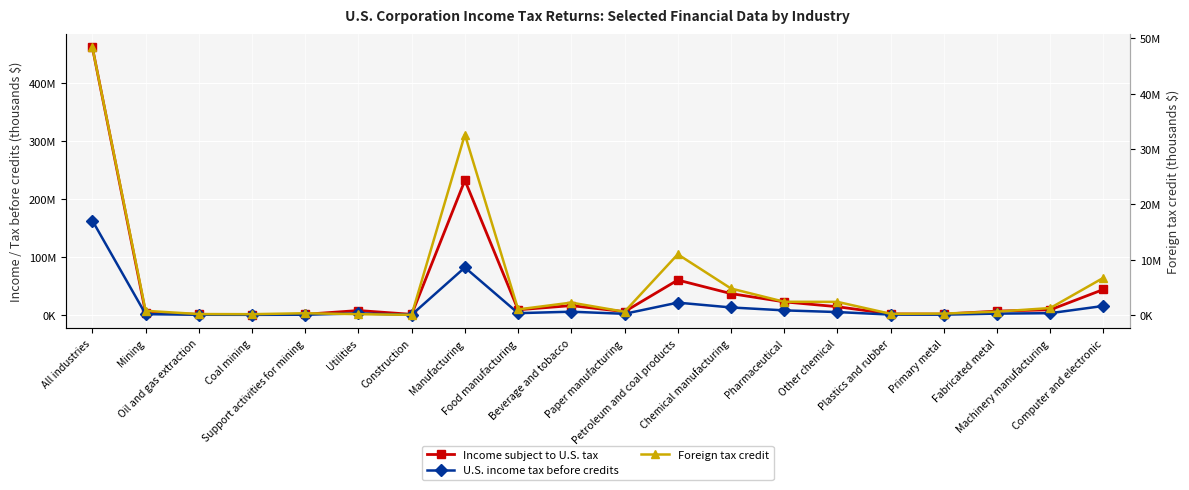

Where does the Foreign tax credit series first go above 1029571?

All industries